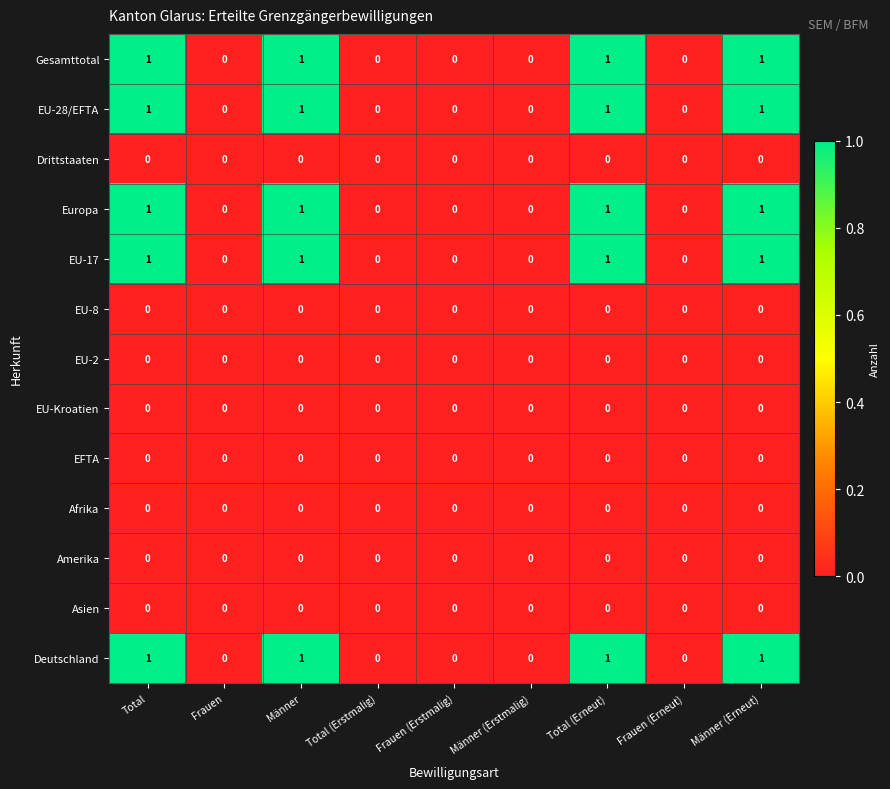

True or false: EU-2 has a value of 0 at Total.

True